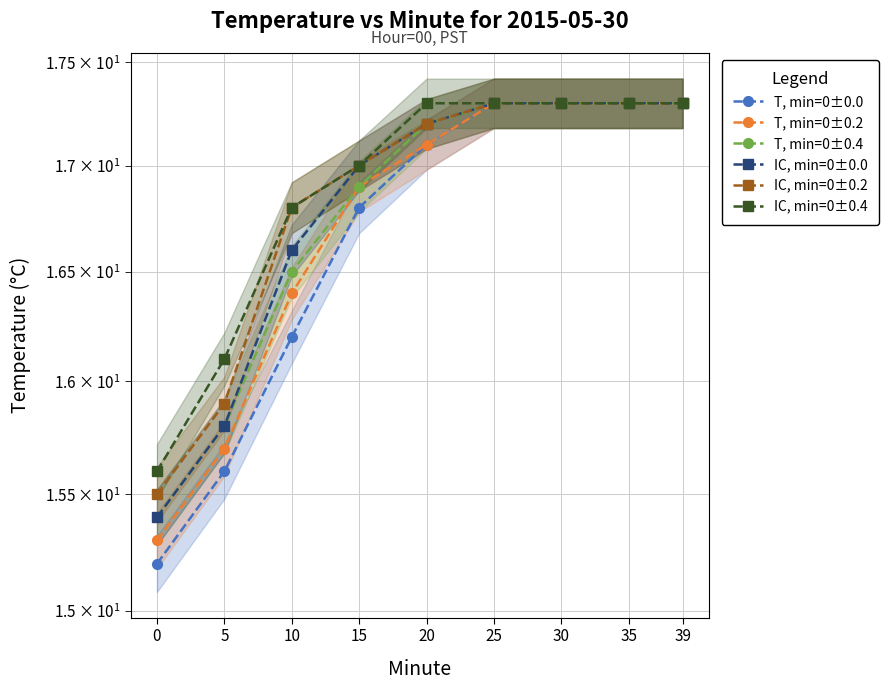

What is the difference between the highest and lowest values at 5?

0.5